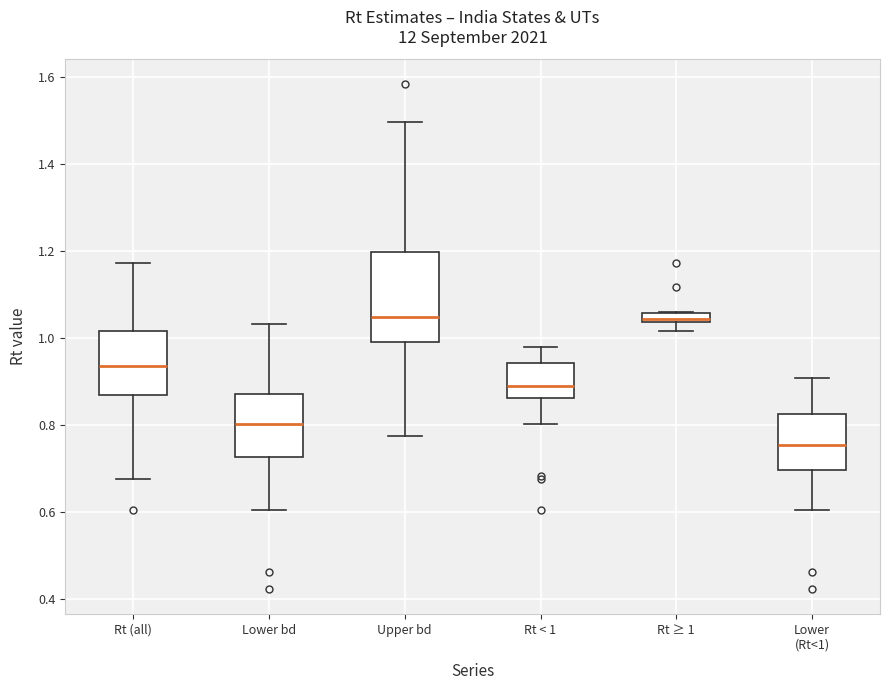

Which box has the lowest median line?

Lower (Rt<1)